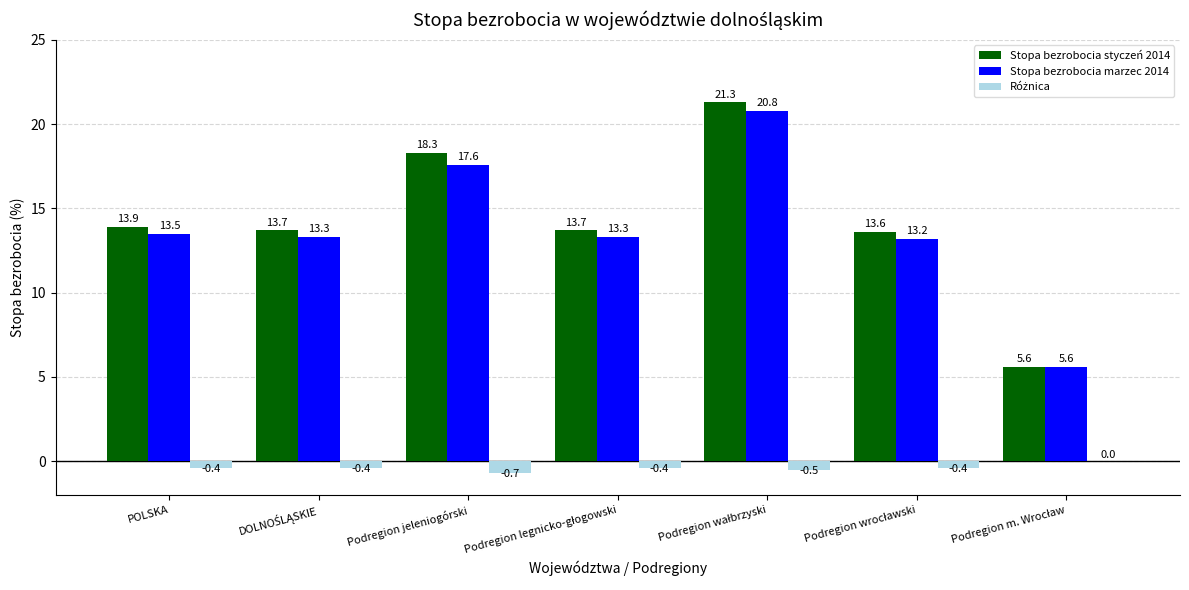

What is the maximum value shown in the chart?

21.3